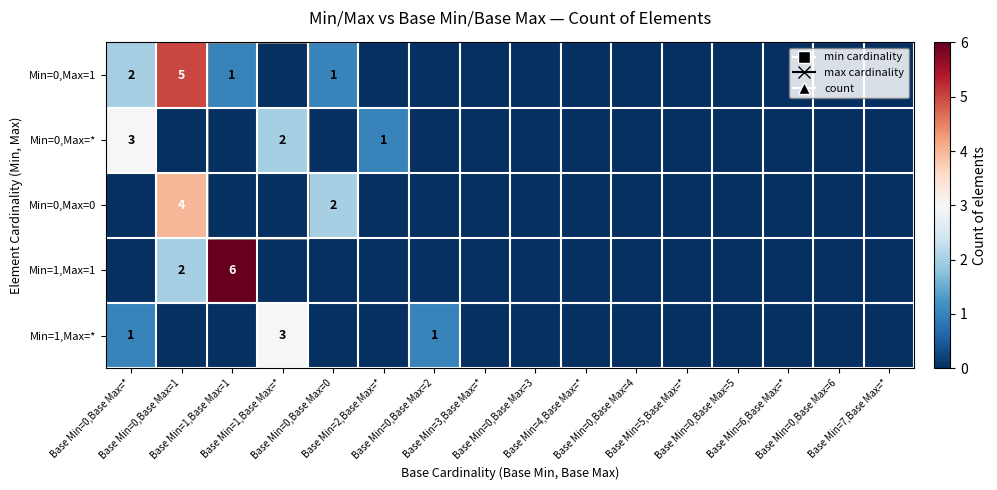

List the labels in order of Min=1,Max=* value, largest first.

Base Min=1,Base Max=*, Base Min=0,Base Max=*, Base Min=0,Base Max=2, Base Min=0,Base Max=1, Base Min=1,Base Max=1, Base Min=0,Base Max=0, Base Min=2,Base Max=*, Base Min=3,Base Max=*, Base Min=0,Base Max=3, Base Min=4,Base Max=*, Base Min=0,Base Max=4, Base Min=5,Base Max=*, Base Min=0,Base Max=5, Base Min=6,Base Max=*, Base Min=0,Base Max=6, Base Min=7,Base Max=*